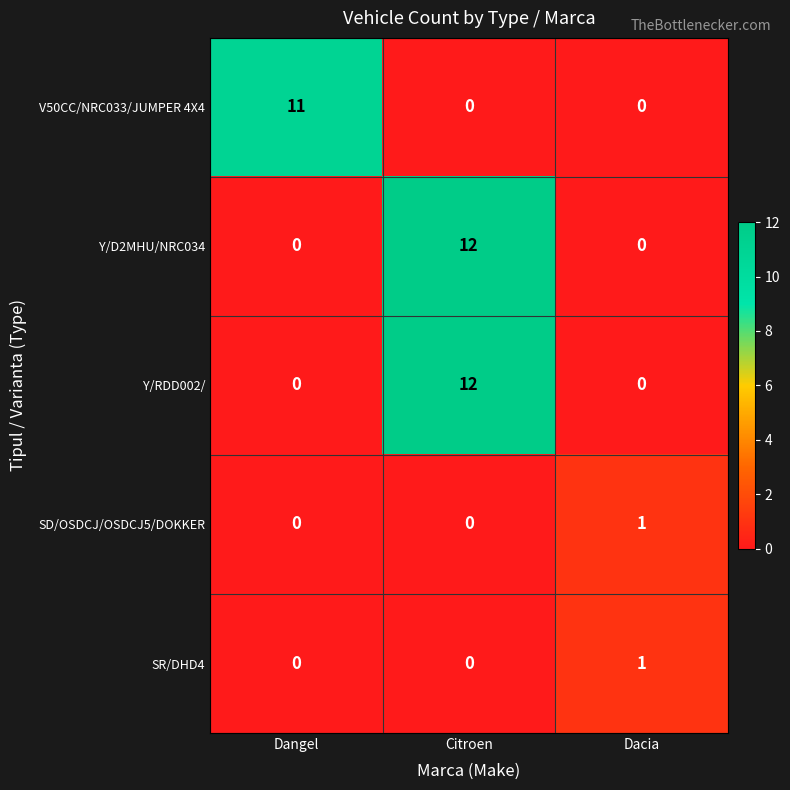

What is the spread (max minus min) of values at Dangel?

11